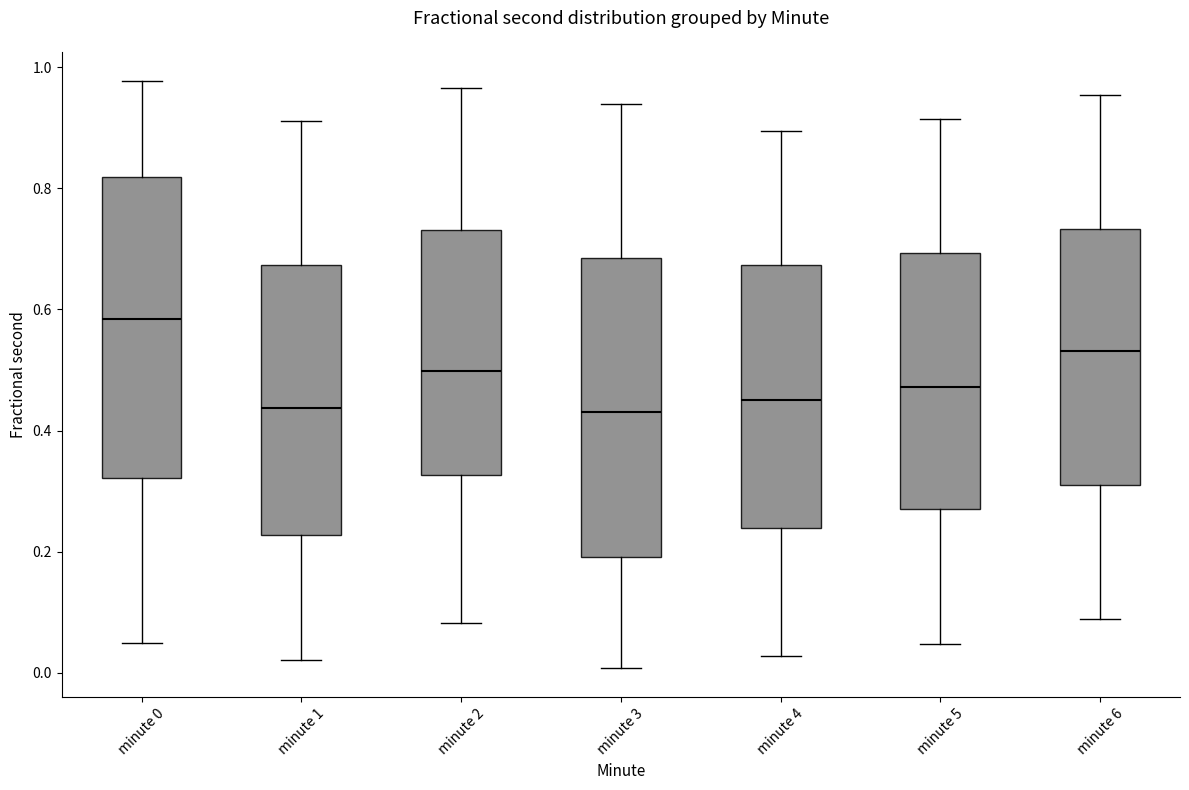

Where does the median line of the box for minute 1 sit on the y-axis? The values are not printed on the chart, so give them approximately, as read against the axis.

0.44